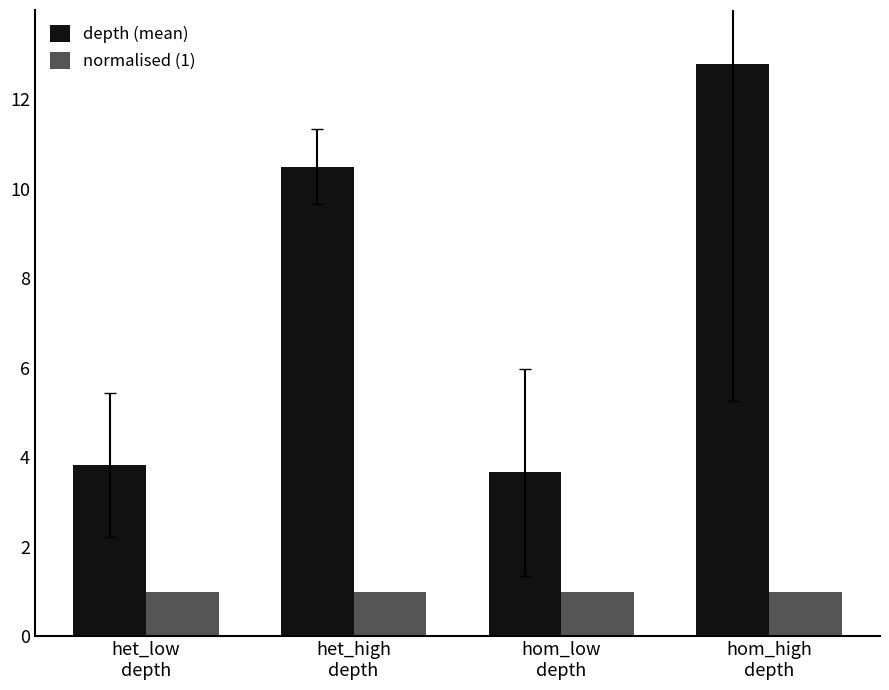

Which category has the lowest value in the depth (mean) series?

hom_low
depth